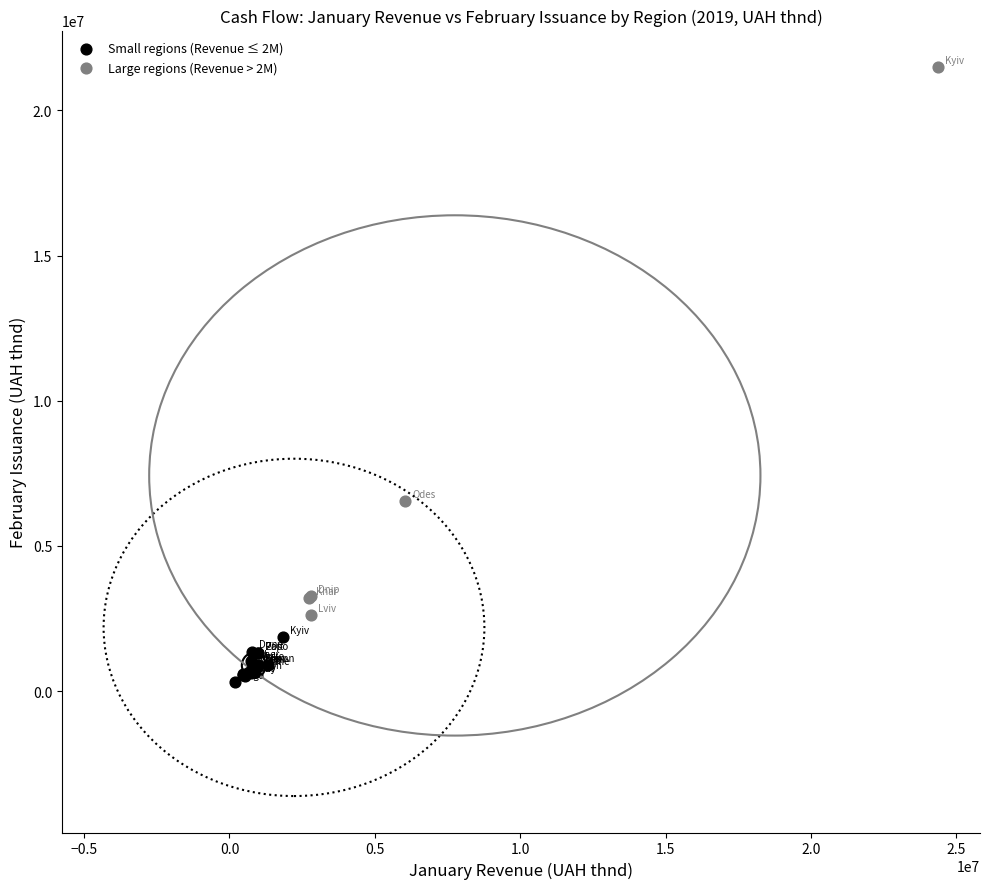

Which series reaches the maximum Y coordinate?

Large regions (Revenue > 2M)